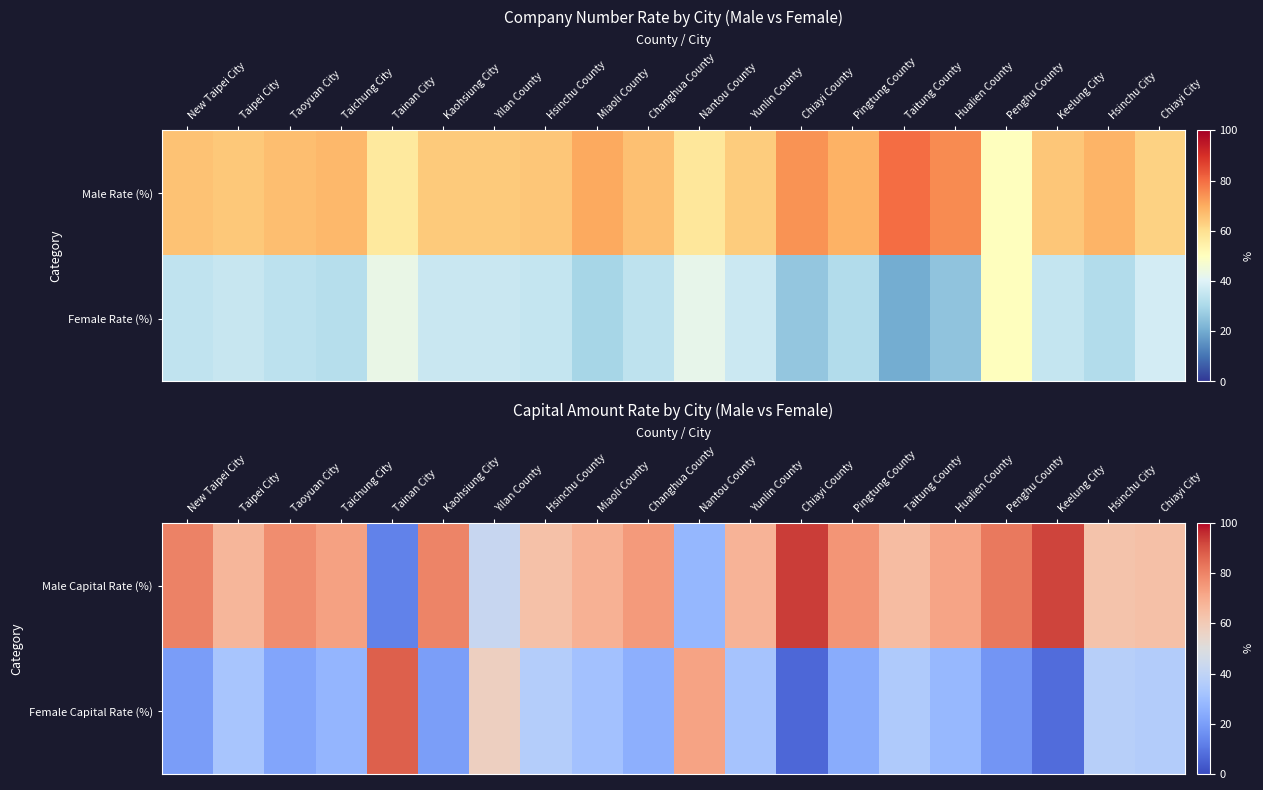

List the series in order of their overall mean, highest first.

Male Capital Rate (%), Female Capital Rate (%)